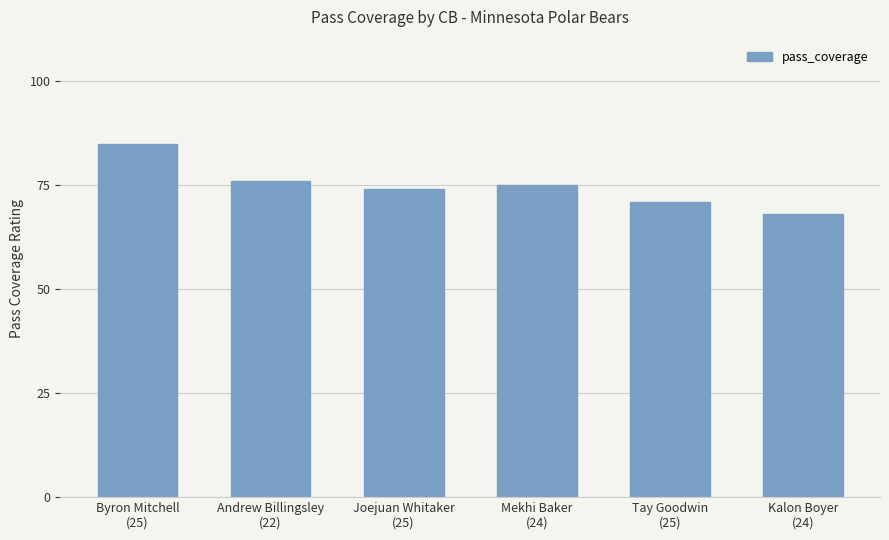

How many data points are less than 75?

3